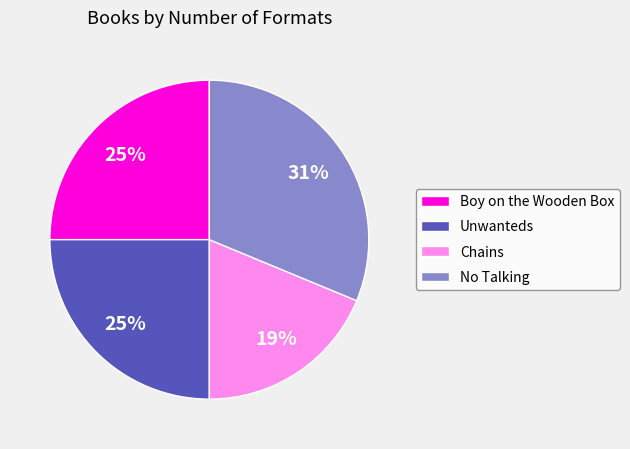

Is the sum of Chains and Boy on the Wooden Box greater than half?

No